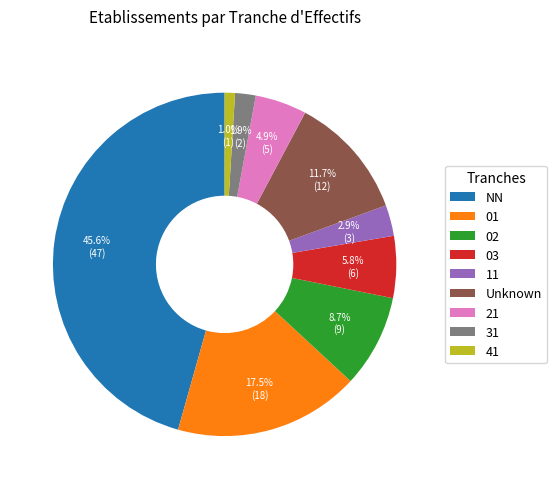

Which slice is the smallest?

41